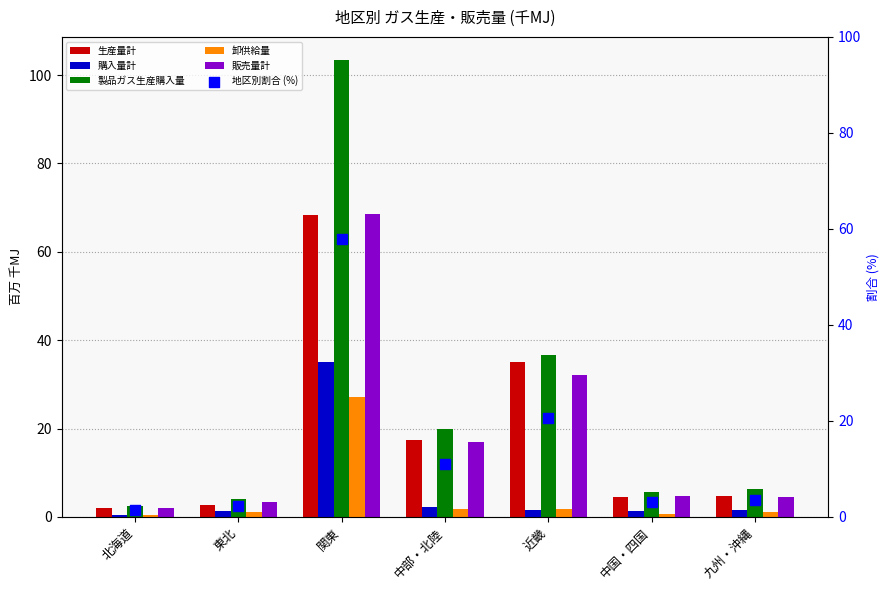

Which series has the largest total across all categories?

製品ガス生産購入量